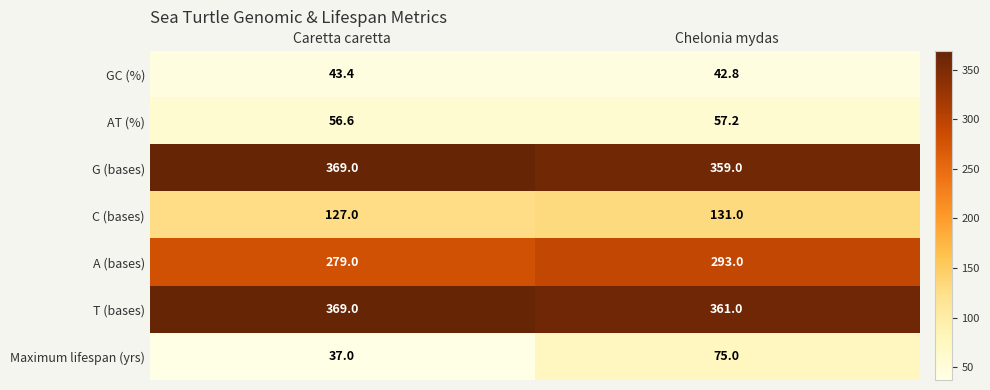

What is the sum of all GC (%) values?

86.2